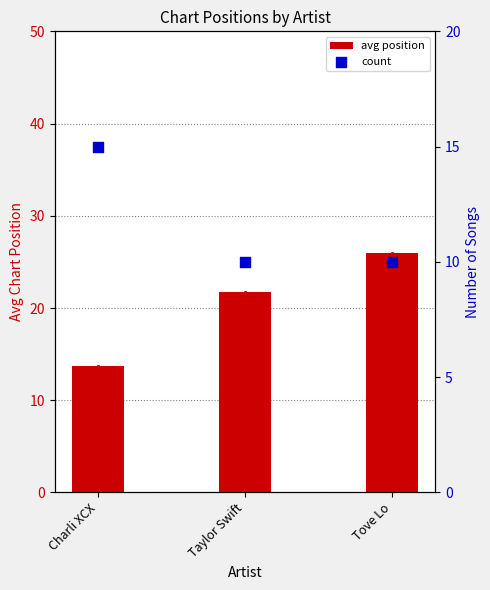

Which series contains the lowest Y value?

count